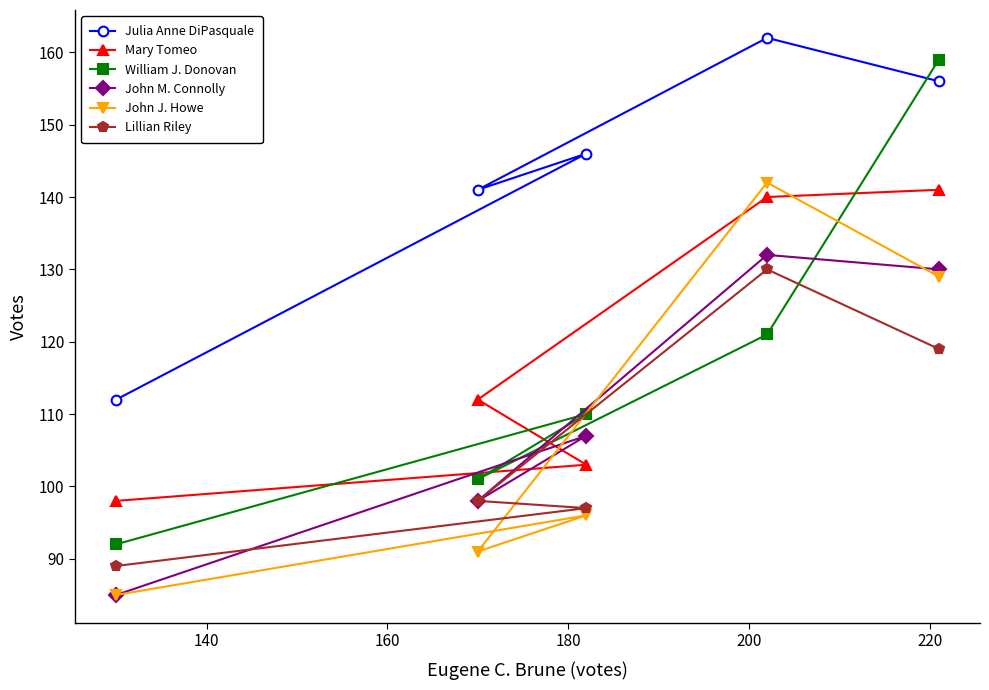

What is the value of the Mary Tomeo point at the 2nd from the left?

112